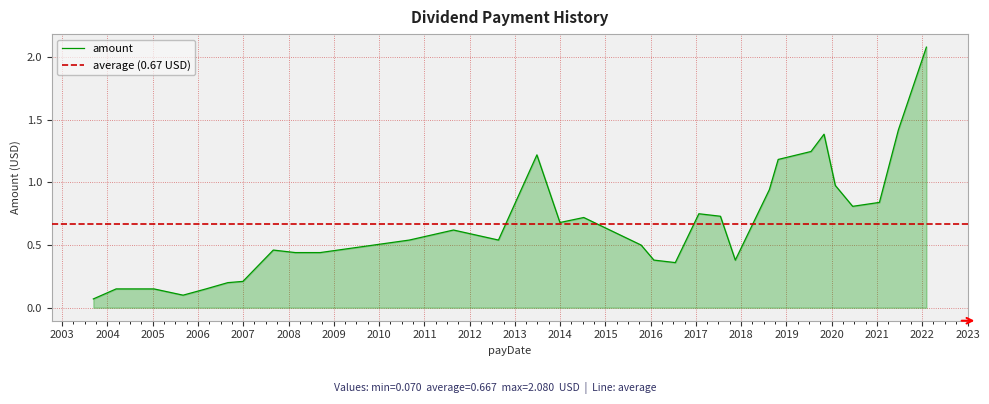

What is the approximate value at 2022-02-03?

2.1